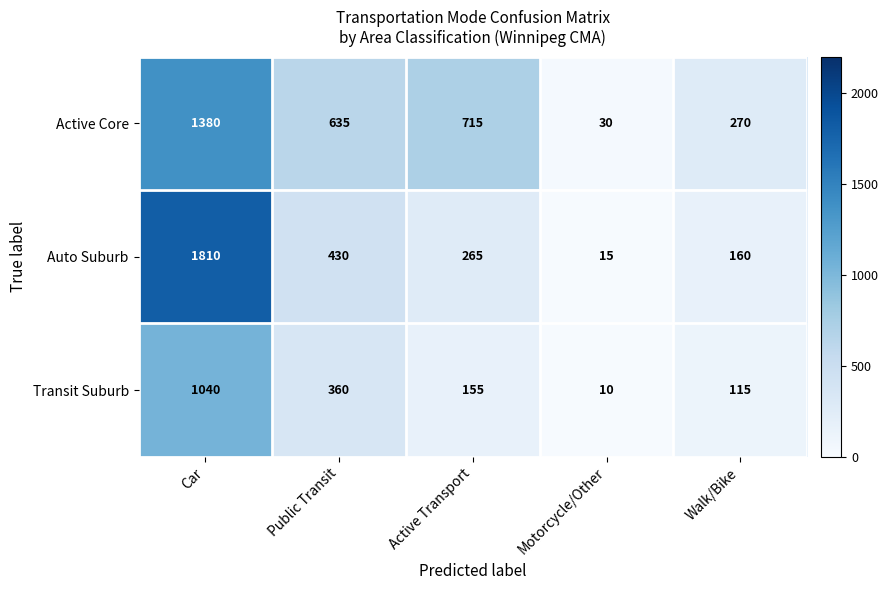

Between Active Transport and Walk/Bike, which series saw the biggest shift?

Active Core